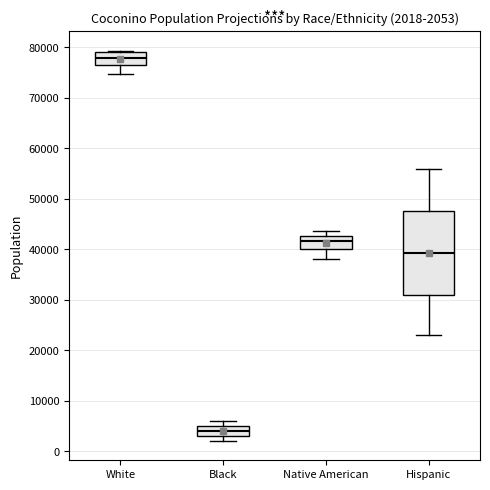

Comparing the boxes themselves (not the whiskers), which one is the tallest?

Hispanic